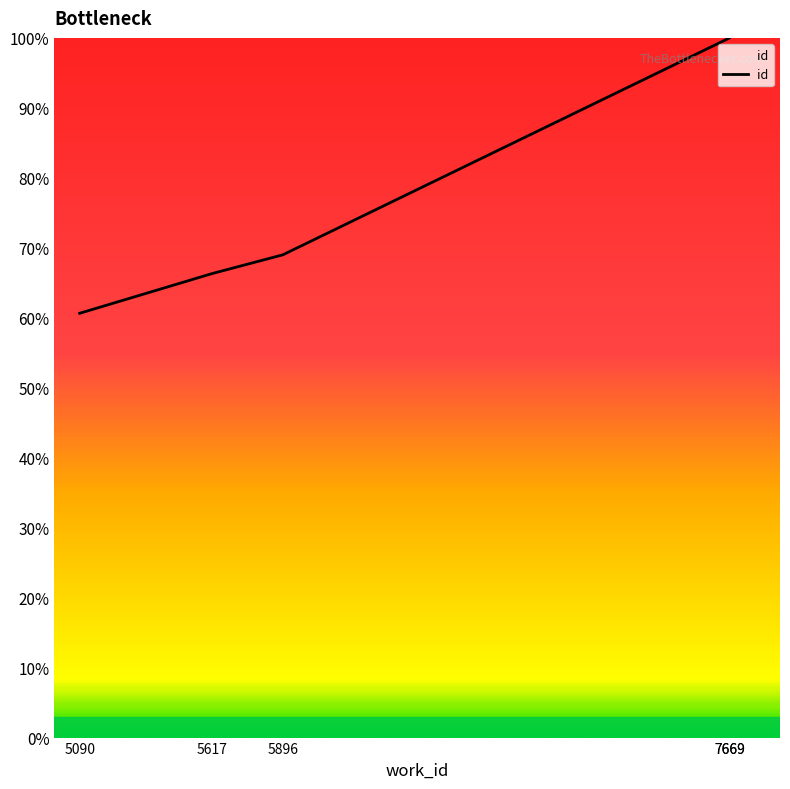

The chart shows a value of 59.5 at 7669. True or false?

False